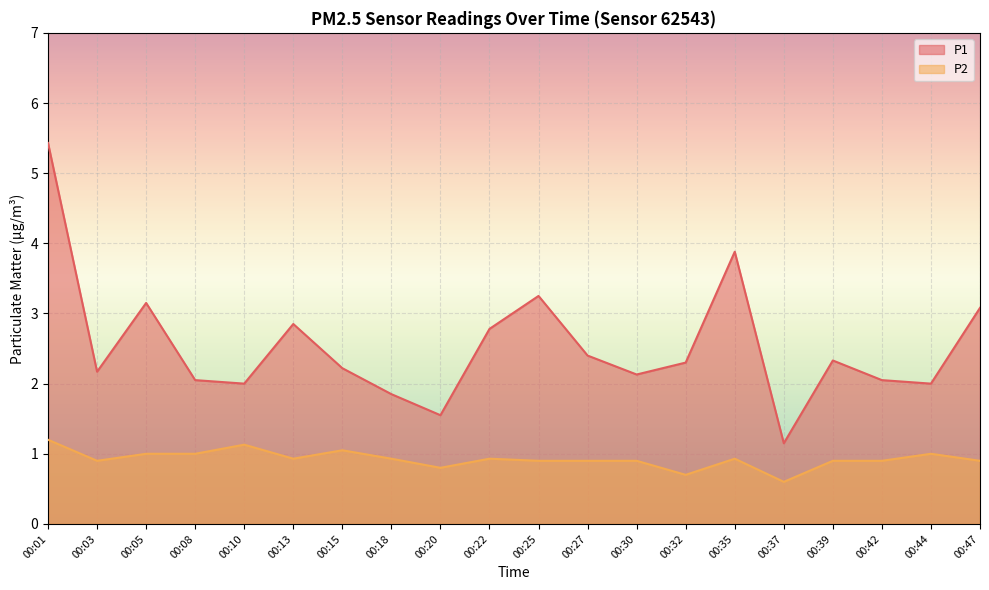

Count the number of categories in the chart.

20